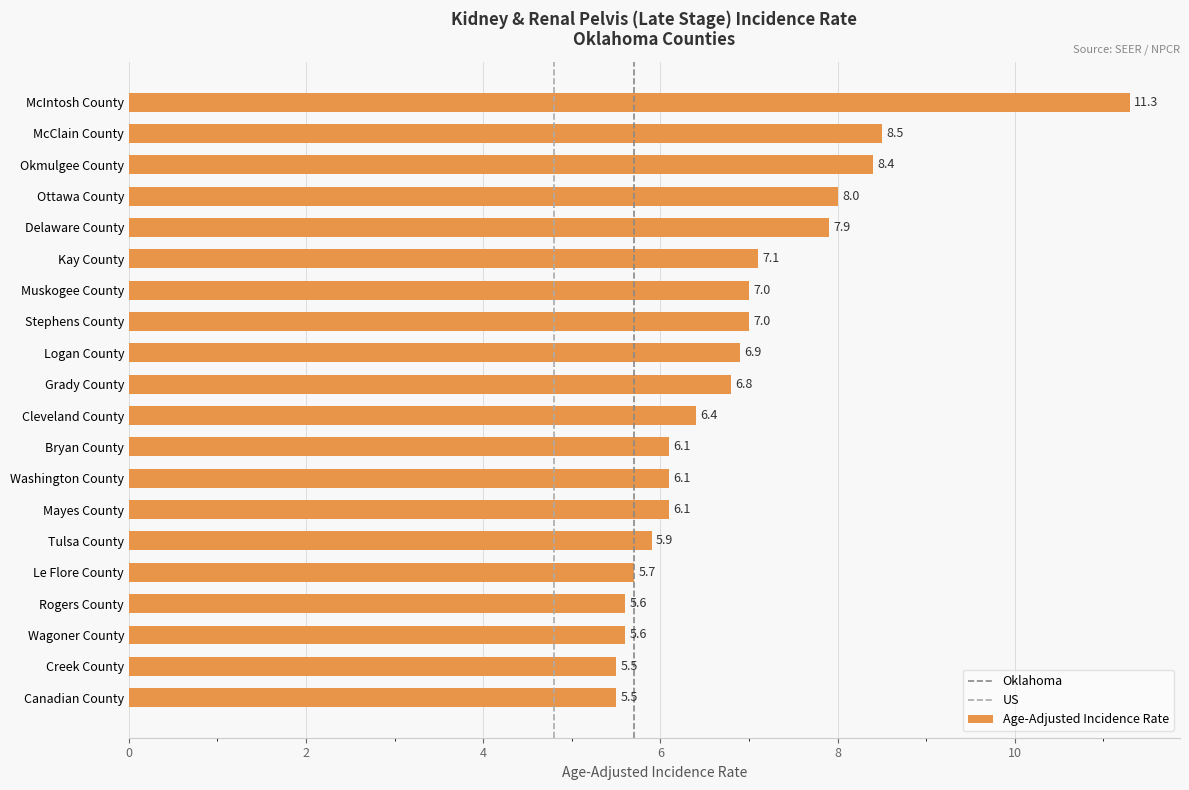

At which category does the chart reach its peak across all series?

McIntosh County